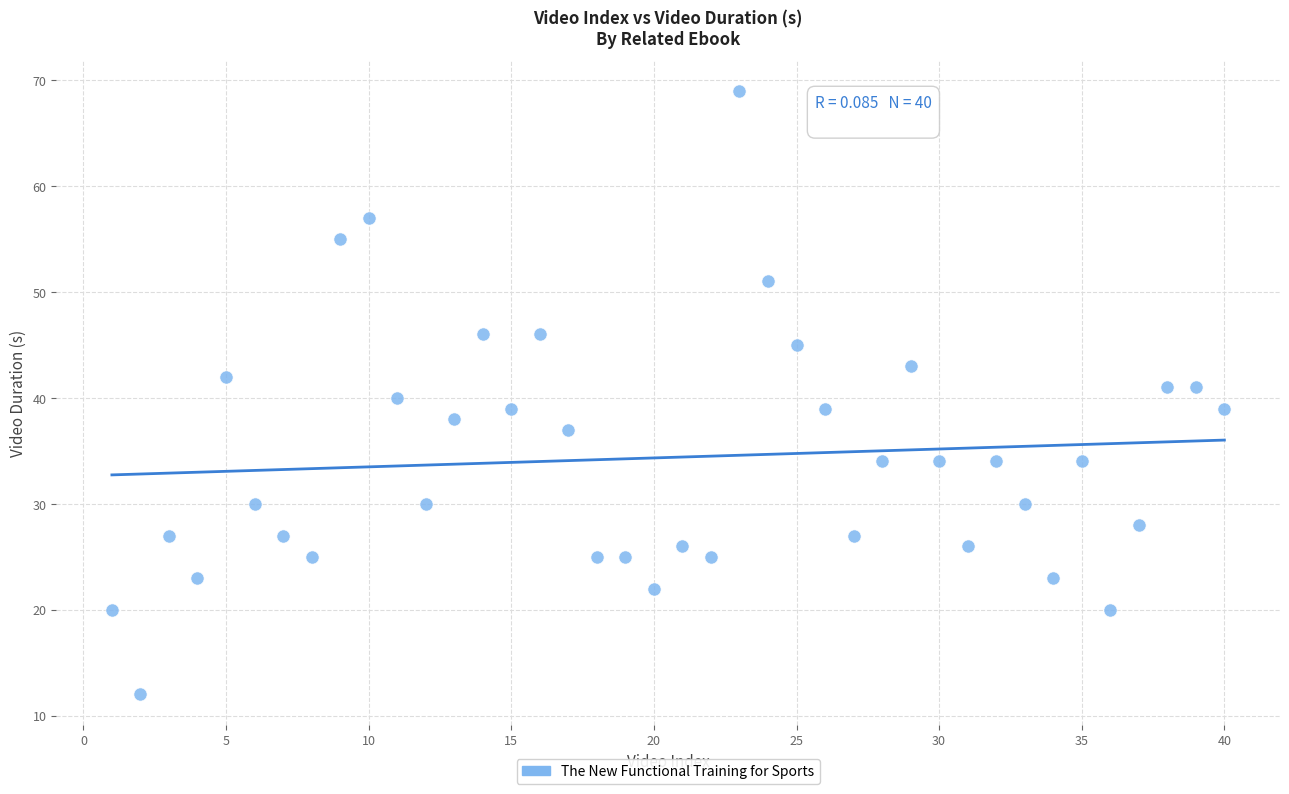

What is the range of Y values (max minus min)?

57